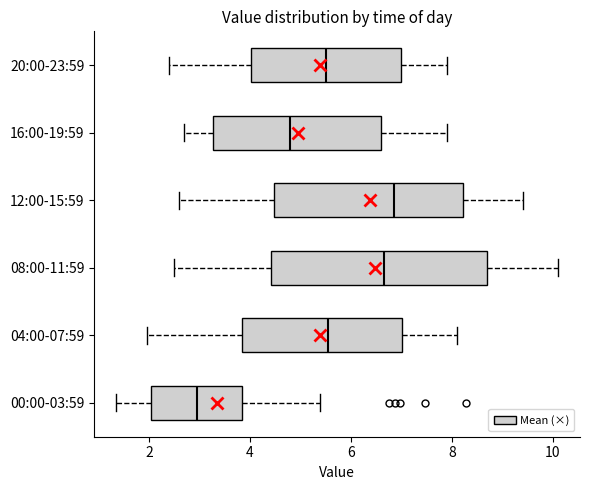

Reading bottom to top, read every box against the x-axis: the position of its median line, the range the box covers, and the ends of its whiskers. The values are not printed on the chart, so give them approximately, as read against the axis.

00:00-03:59: median 3.0, box 2.0 to 3.8, whiskers 1.4 to 5.4
04:00-07:59: median 5.6, box 3.8 to 7.0, whiskers 2.0 to 8.2
08:00-11:59: median 6.6, box 4.4 to 8.8, whiskers 2.6 to 10.2
12:00-15:59: median 6.8, box 4.4 to 8.2, whiskers 2.6 to 9.4
16:00-19:59: median 4.8, box 3.2 to 6.6, whiskers 2.8 to 8.0
20:00-23:59: median 5.6, box 4.0 to 7.0, whiskers 2.4 to 8.0